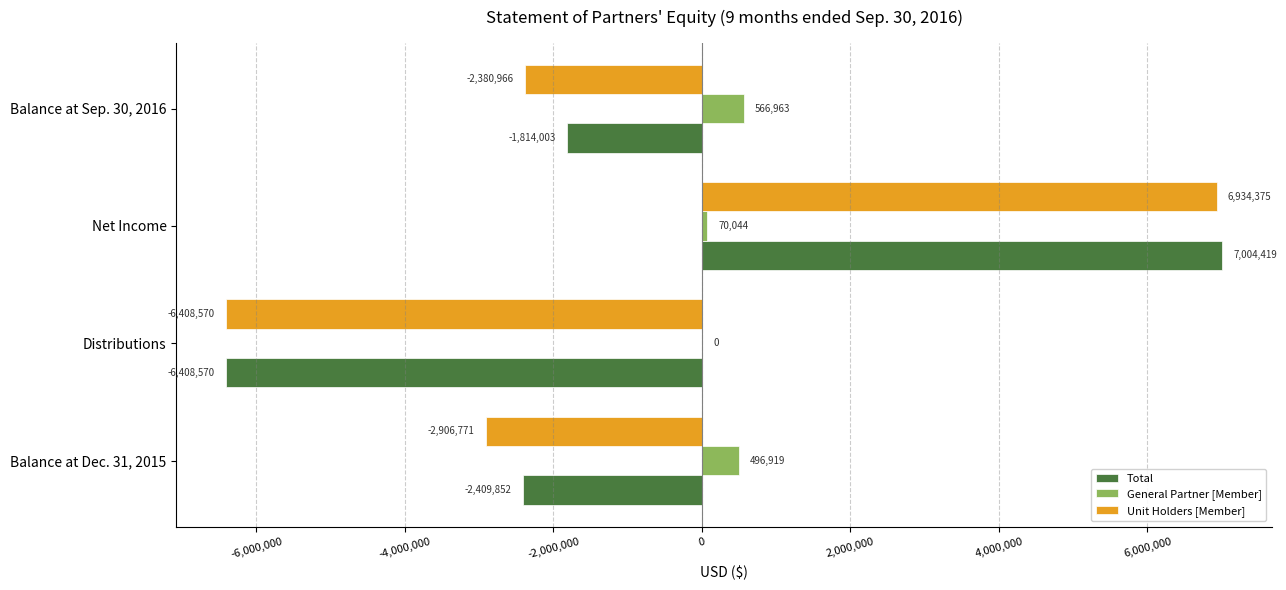

Between Balance at Dec. 31, 2015 and Net Income, which series saw the biggest shift?

Unit Holders [Member]